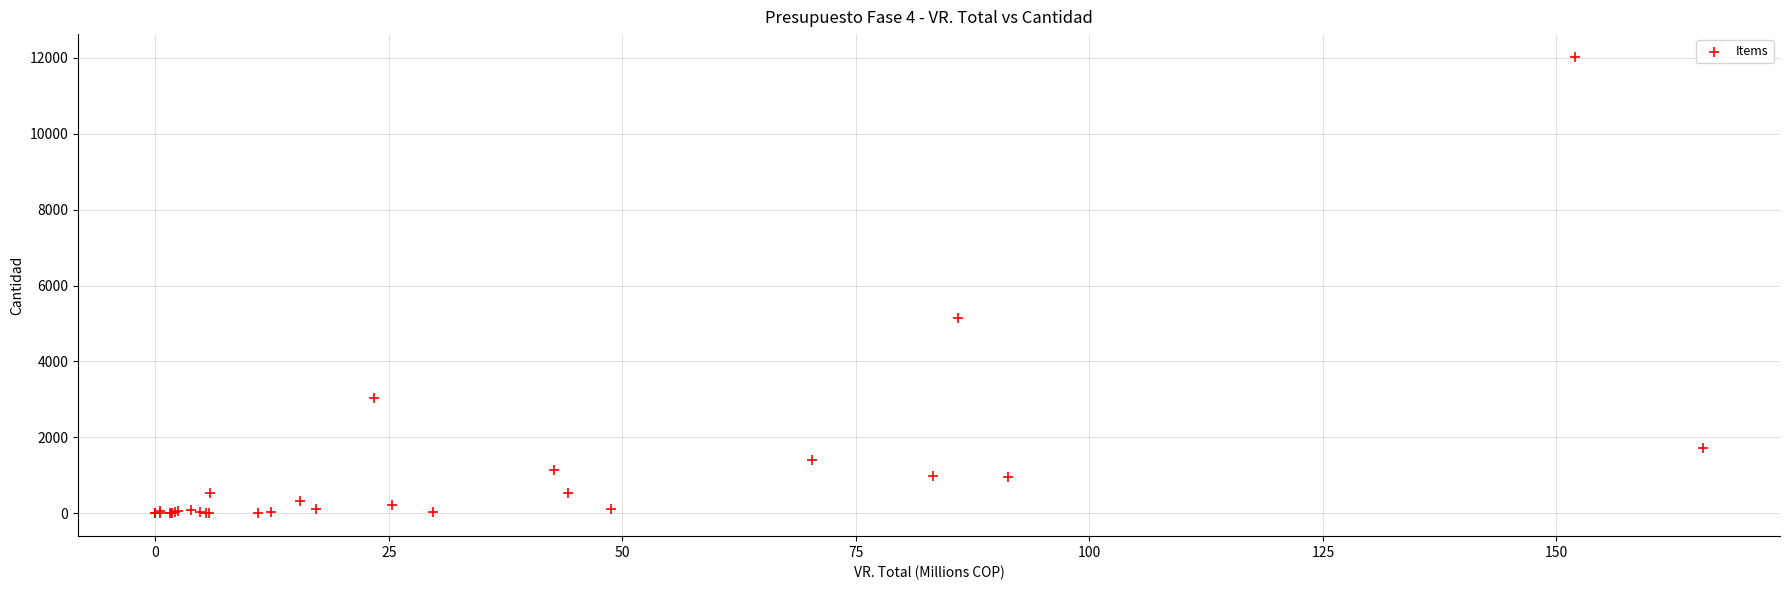

What Y value in the scatter plot is closest to 6010?

5152.1